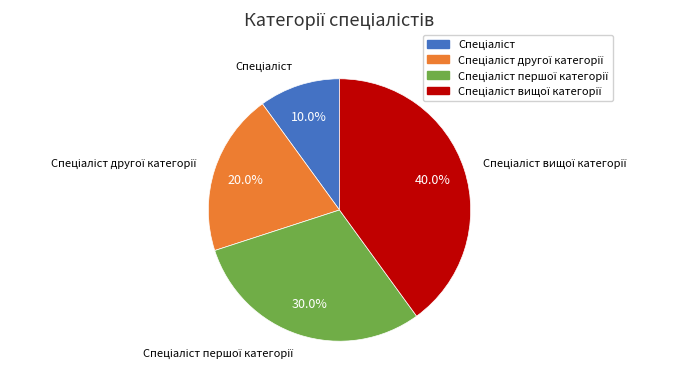

Is there a majority slice in this chart?

No